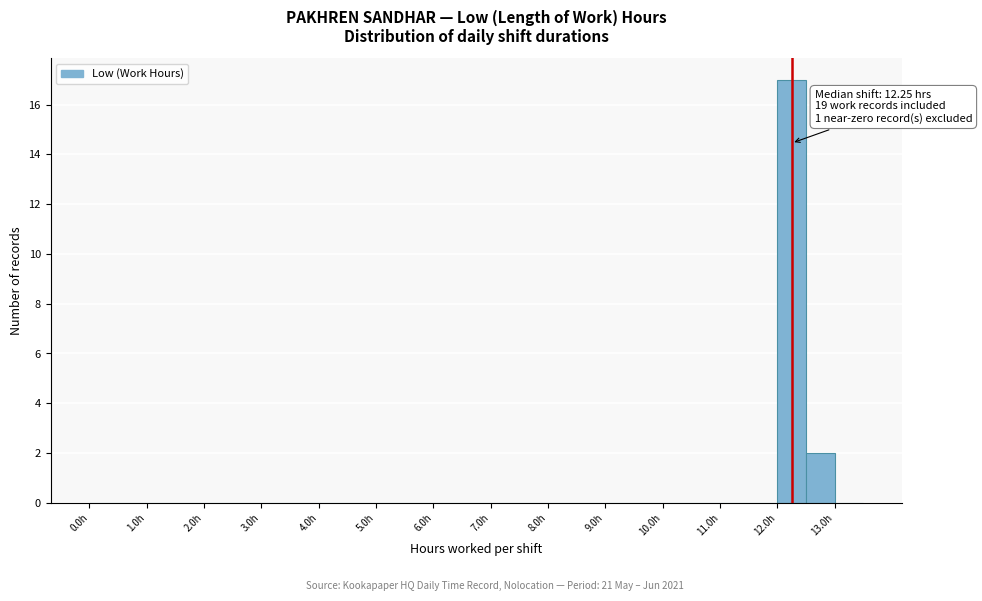

Which range on the x-axis has the tallest bar?

12.0 to 12.5